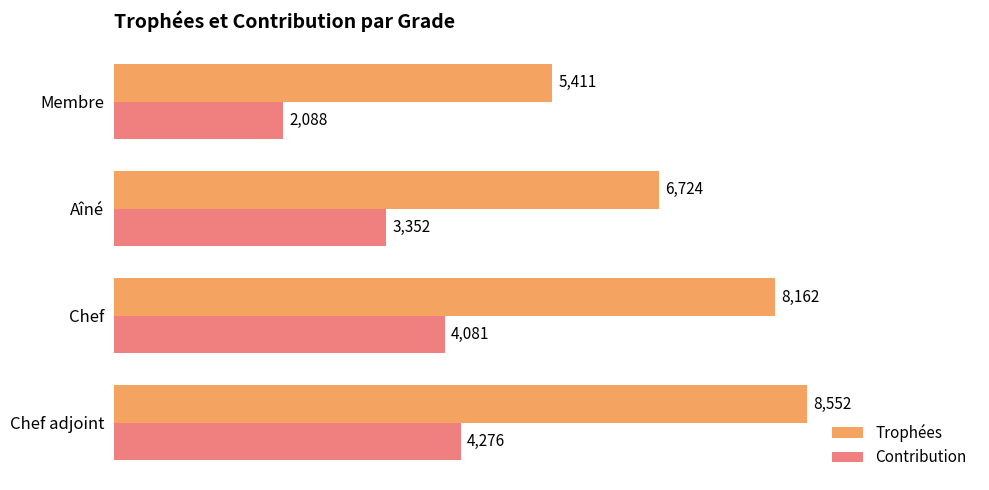

At how many categories does at least one series exceed 2636?

4